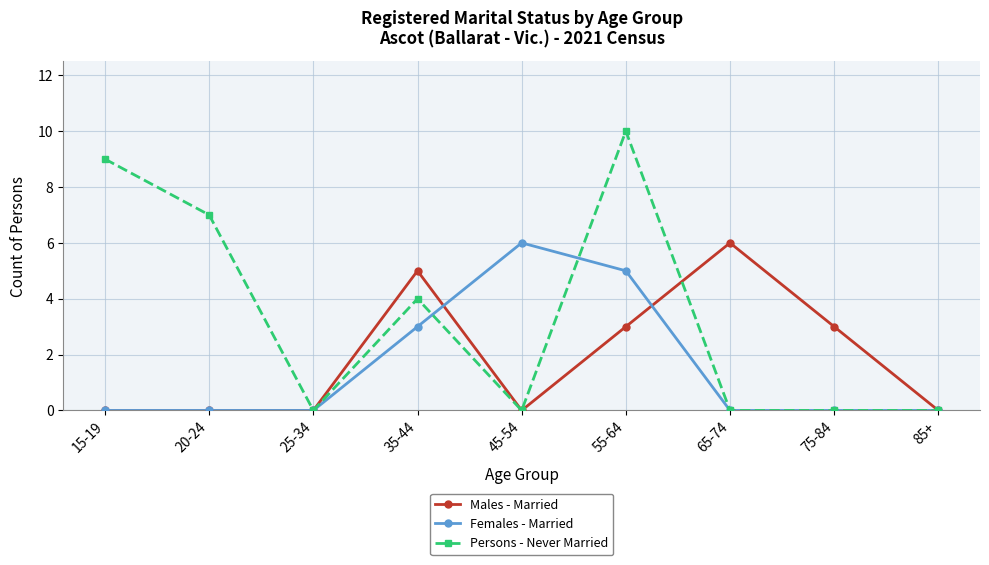

Reading left to right, transcribe all the data shown in this chart.

Males - Married: 0	0	0	5	0	3	6	3	0
Females - Married: 0	0	0	3	6	5	0	0	0
Persons - Never Married: 9	7	0	4	0	10	0	0	0